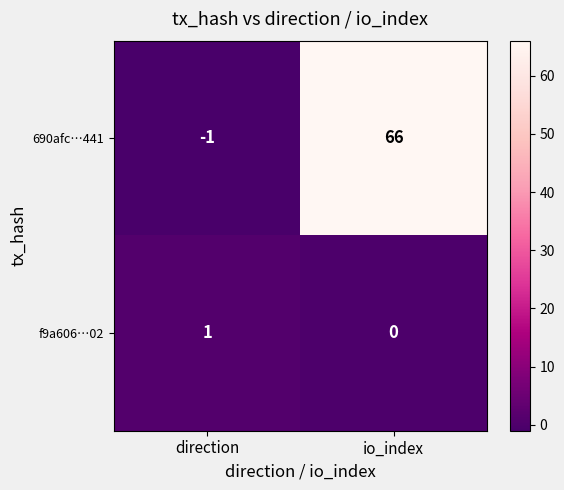

Rank the series by their average value, from lowest to highest.

f9a606…02, 690afc…441